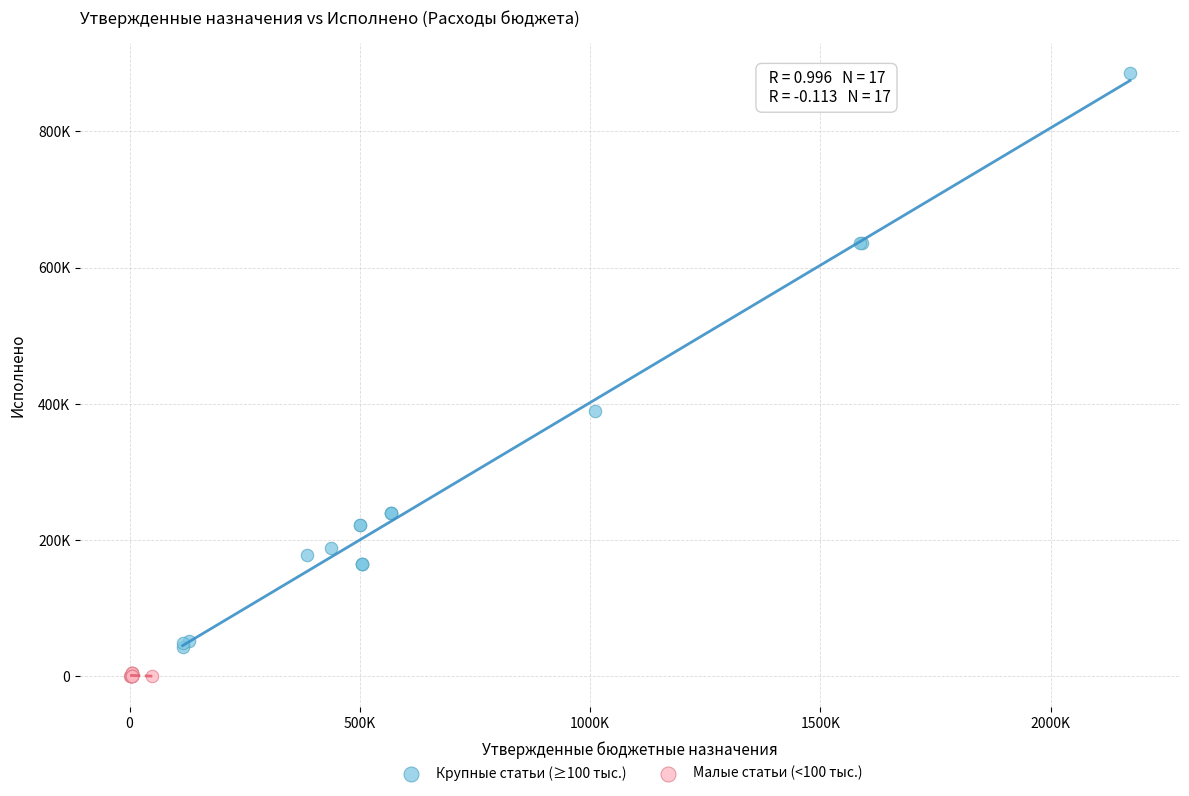

What are all the series names shown in the legend?

Крупные статьи (≥100 тыс.), Малые статьи (<100 тыс.)